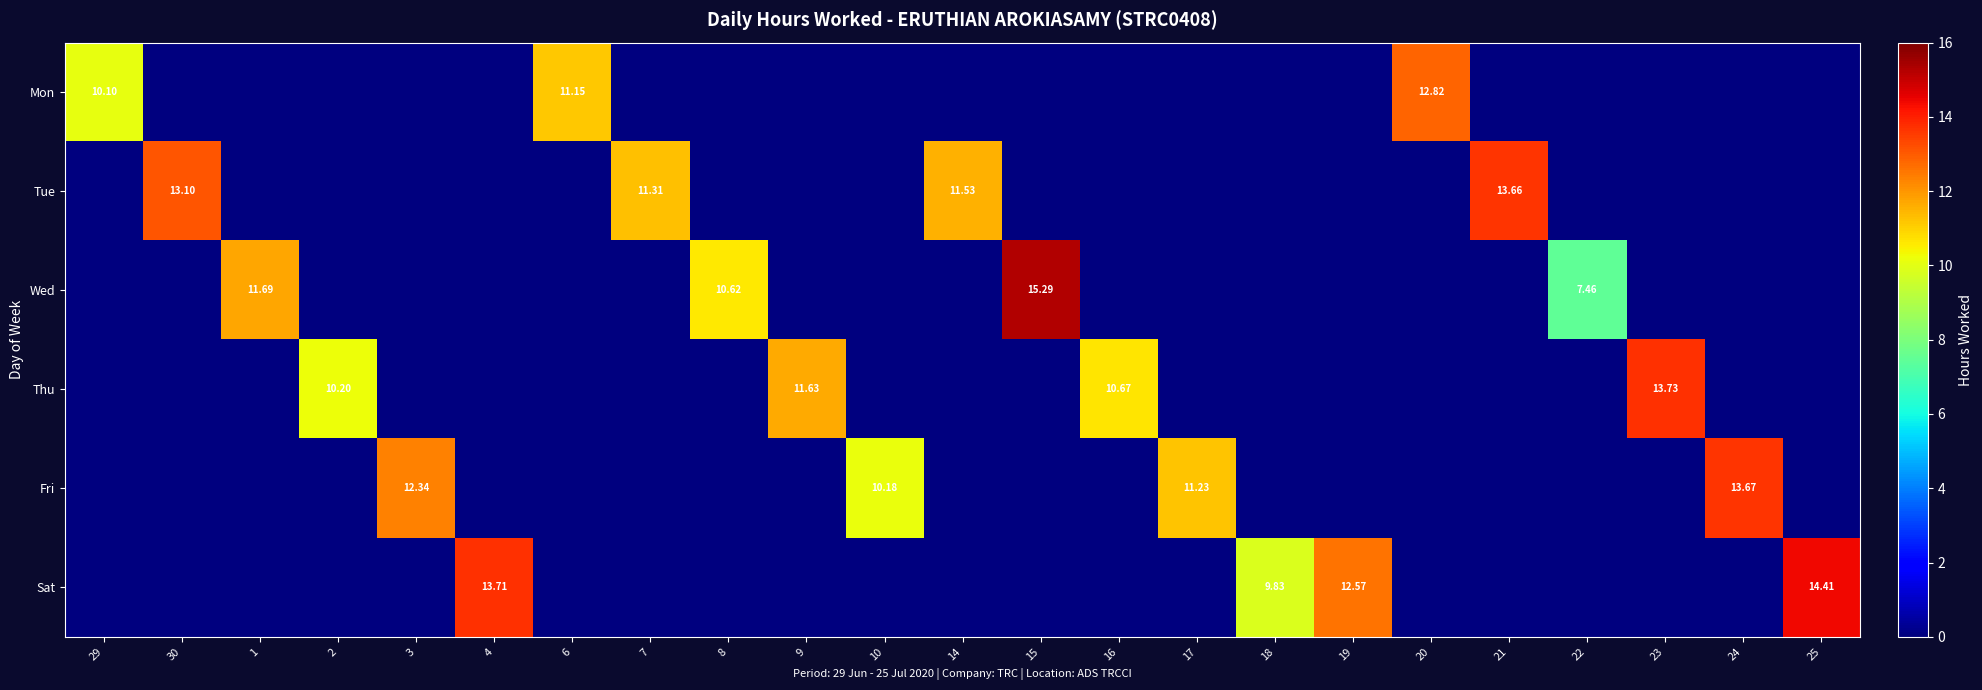

How many values in the Thu series exceed 0?

4